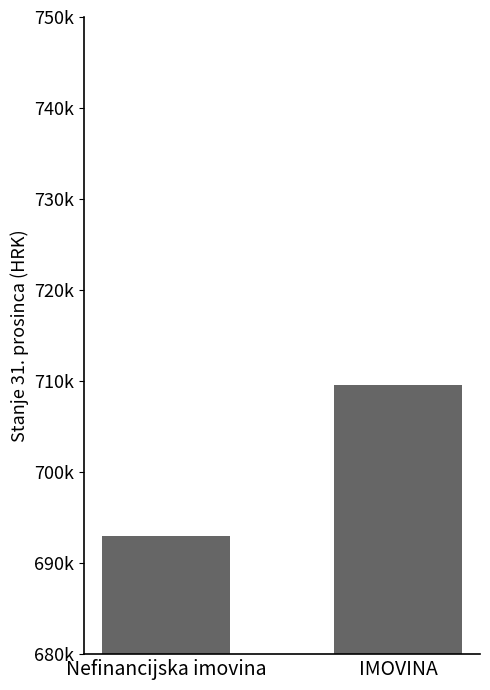

True or false: the data shows 693032.8 at Nefinancijska imovina.

True